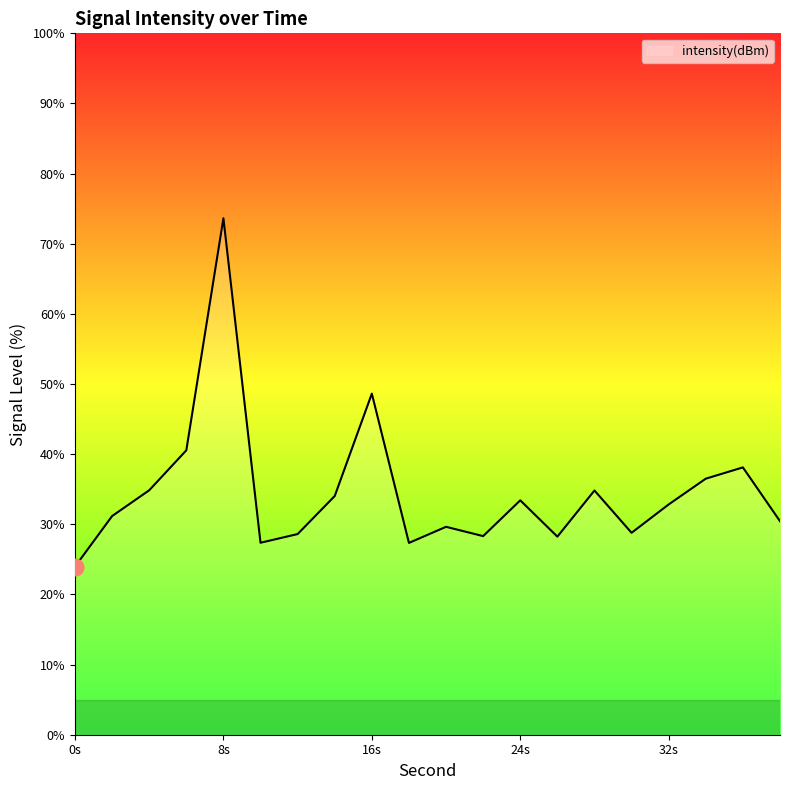

What is the minimum value shown in the chart?

24.0